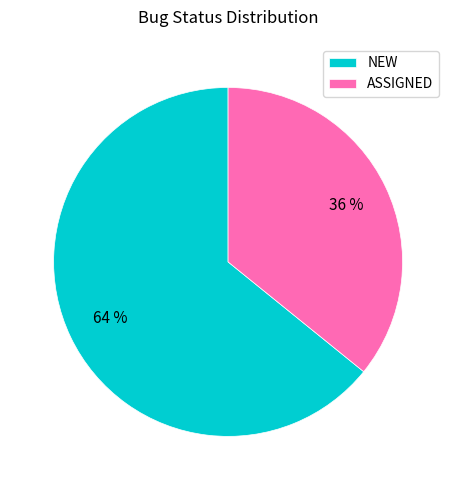

Combined, do NEW and ASSIGNED account for over 50%?

Yes